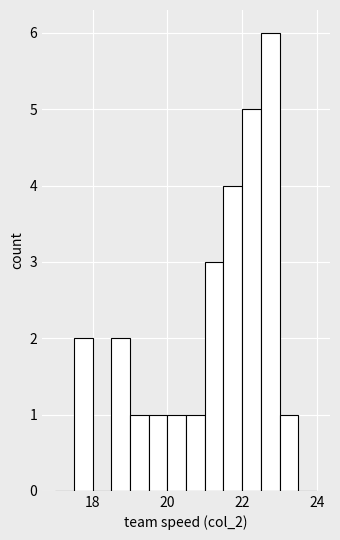

Around what value on the x-axis is the tallest bar? Give the approximate position of its centre, as read against the axis.

22.8